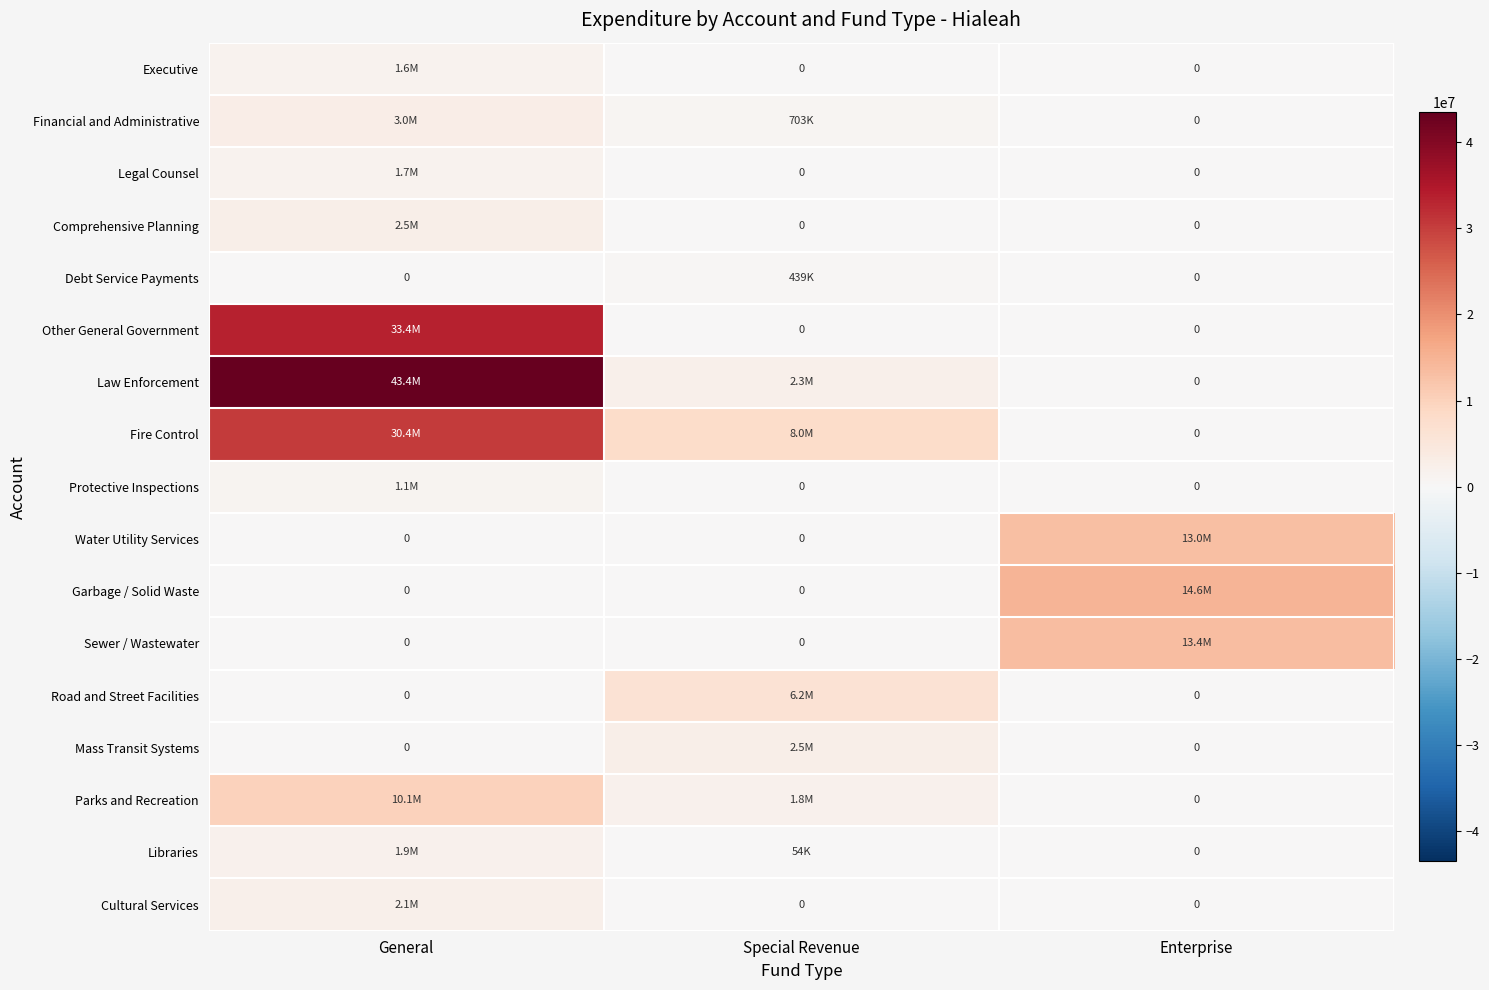

What is the difference between the maximum and minimum values in the Legal Counsel series?

1692591